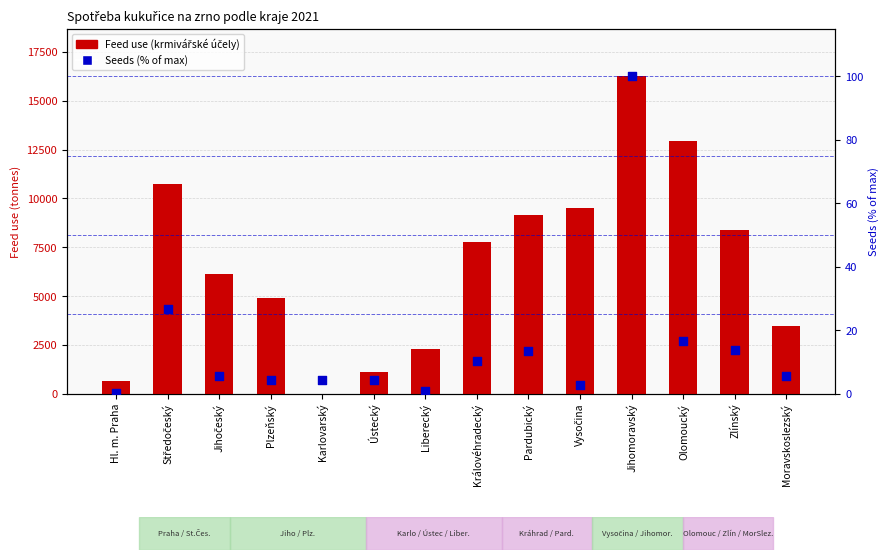

Which series has the largest Y range (max minus min)?

Feed use (krmivářské účely)